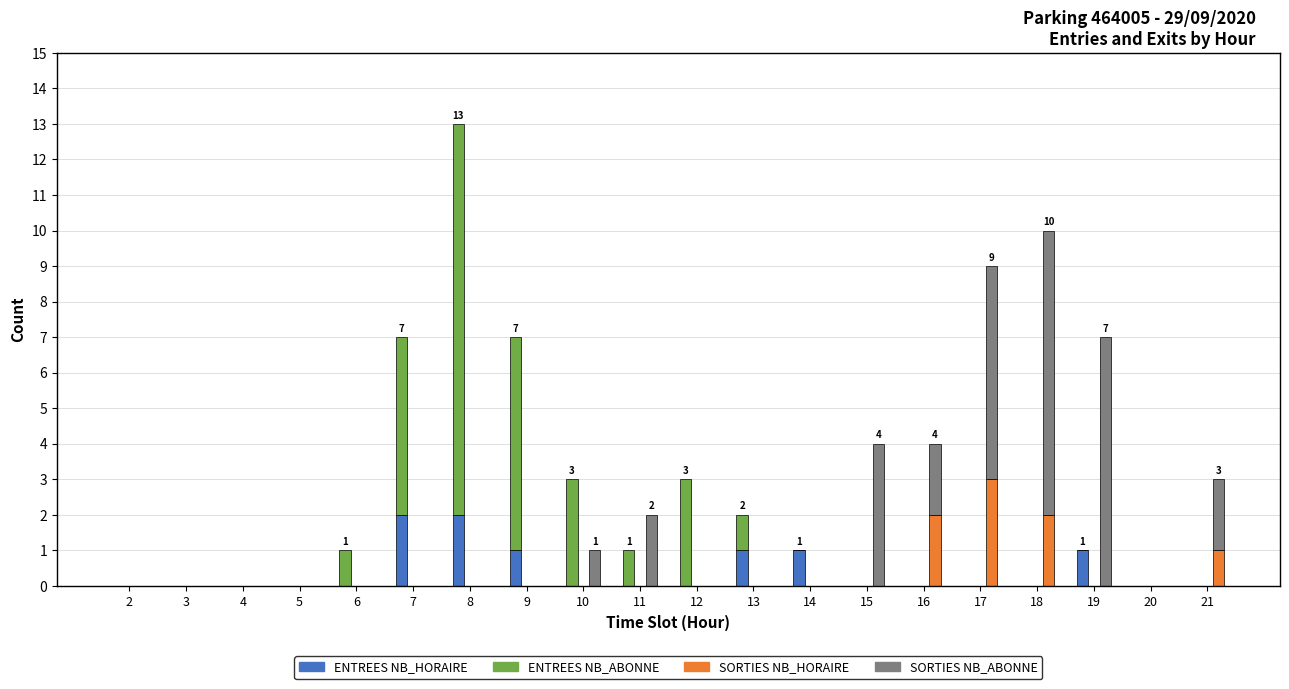

Which has a higher value, 9 or 7?

7